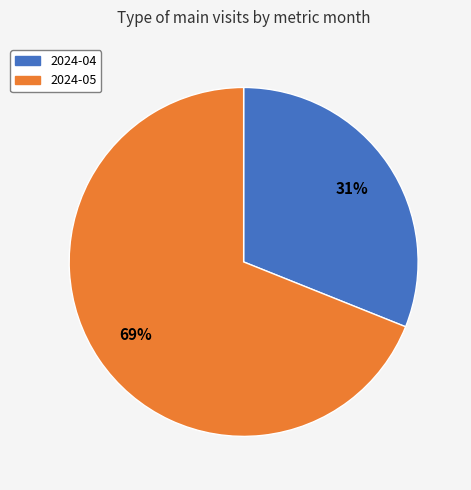

True or false: 2024-05 accounts for 76% of the total.

False